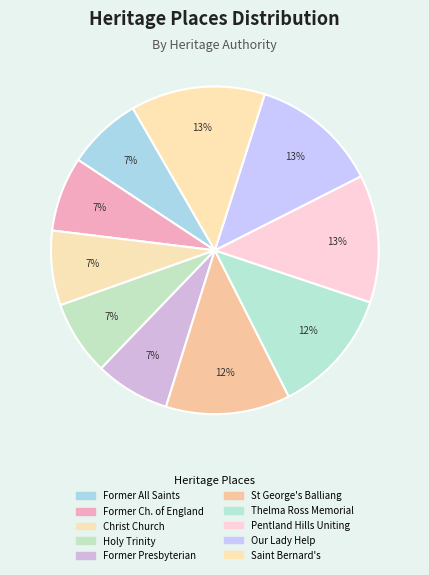

Rank the categories by value from highest to lowest.

Saint Bernard's Church, Our Lady Help of Christians, Pentland Hills Uniting Church, Former Thelma Ross Memorial, St George's Balliang Anglican, Former Presbyterian Church, Holy Trinity Church, Christ Church, Former Church of England, Former All Saints Church